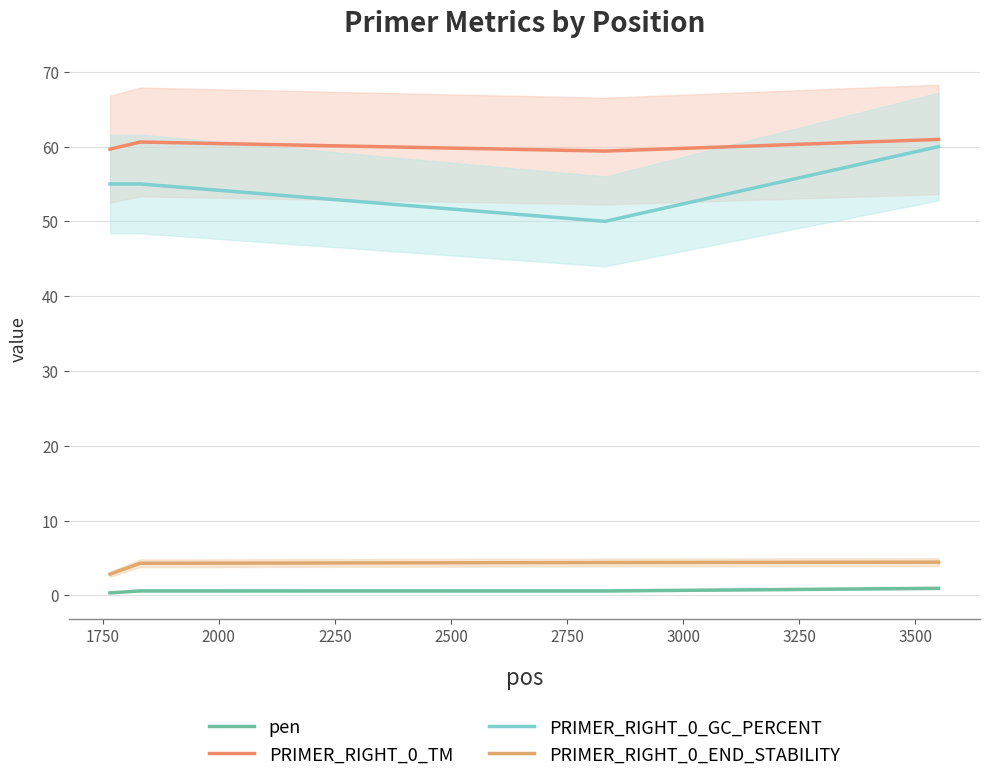

Is this an area chart (filled region under the line)?

No